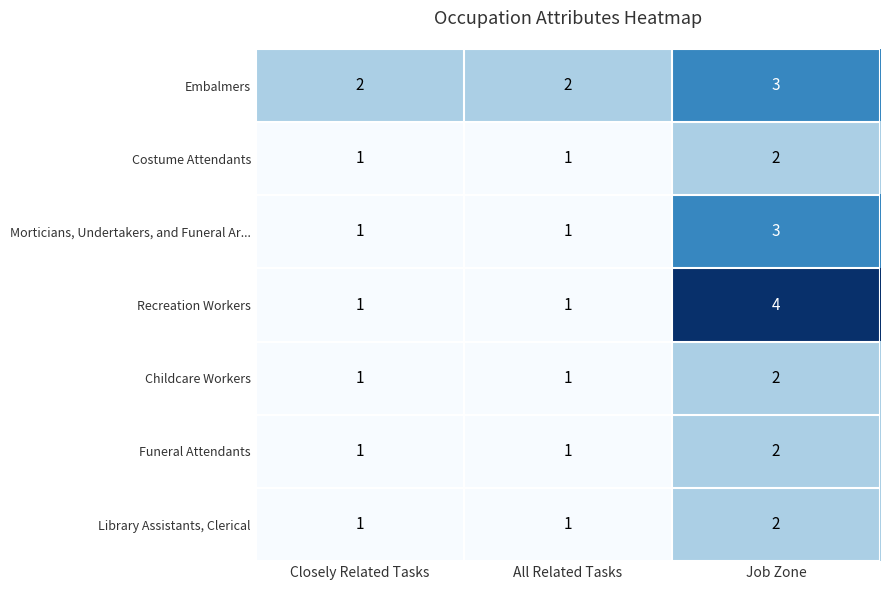

At which category does the chart reach its peak across all series?

Job Zone